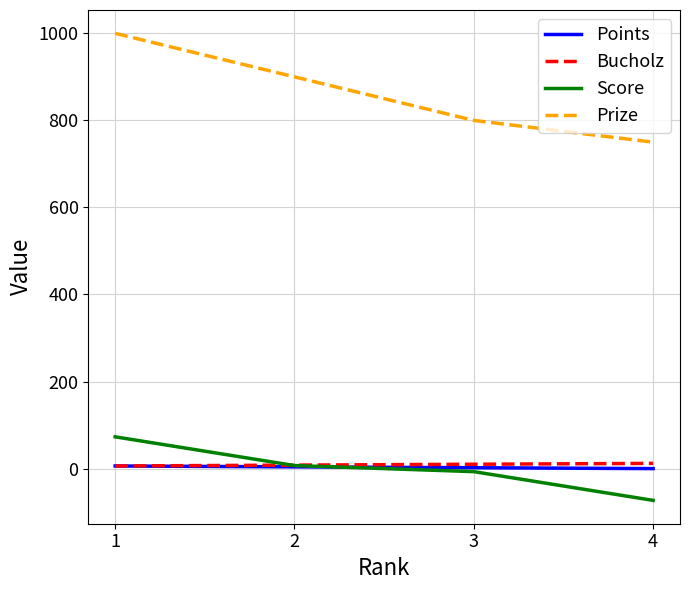

What is the spread (max minus min) of values at 1?

994